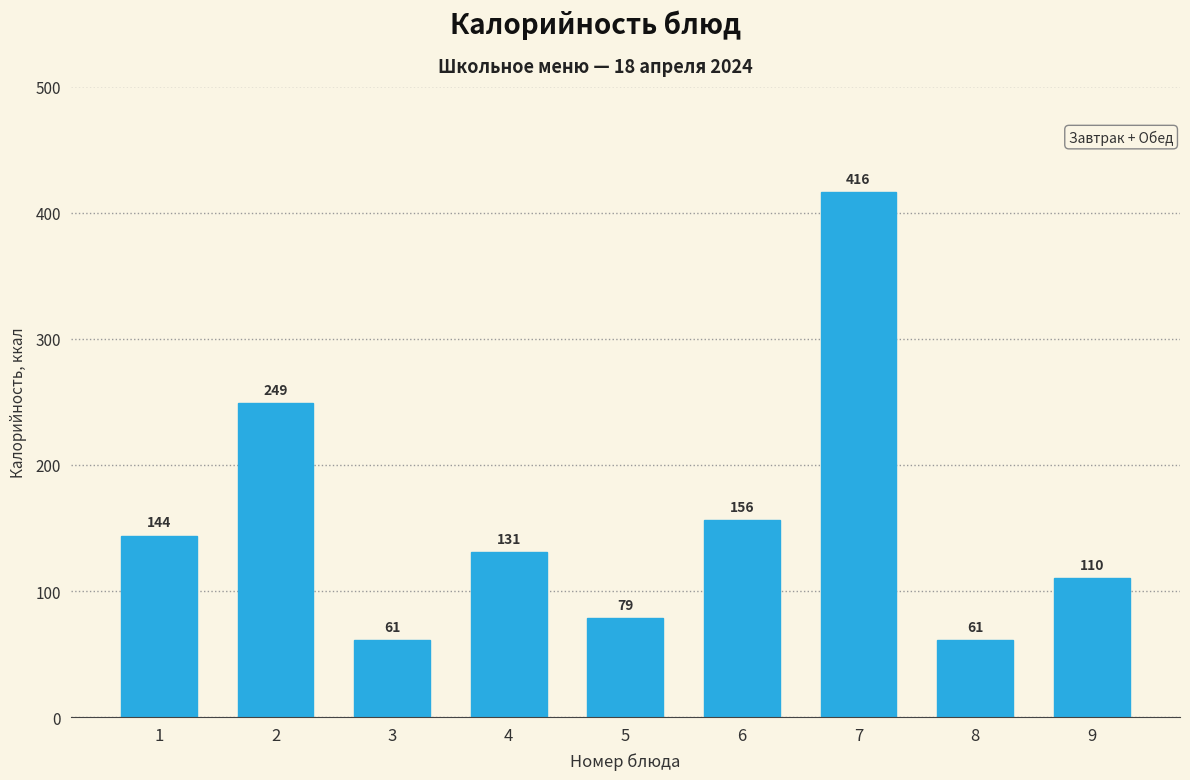

What is the greatest value displayed?

416.0